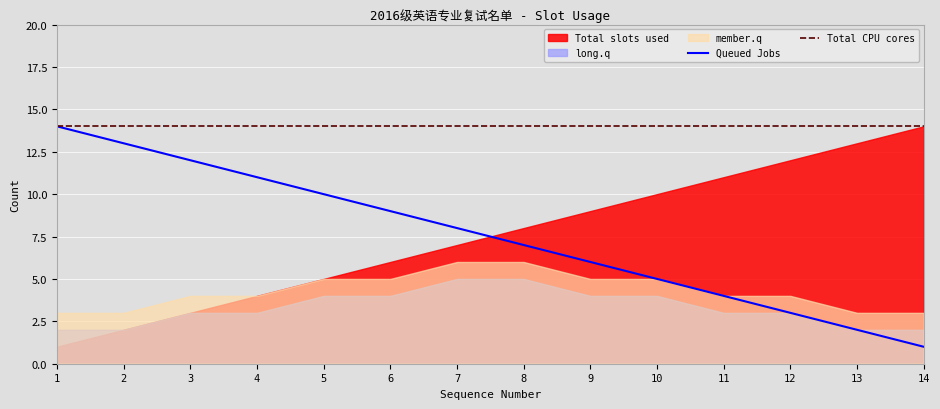

The value of Total CPU cores at 13 is 14. True or false?

True